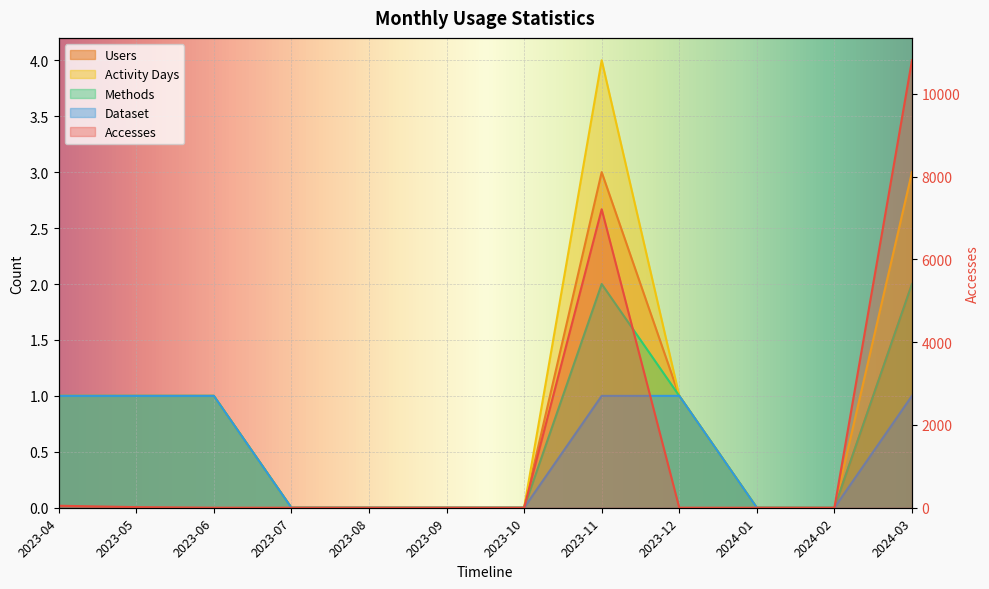

How many positive values does the Methods series have?

6